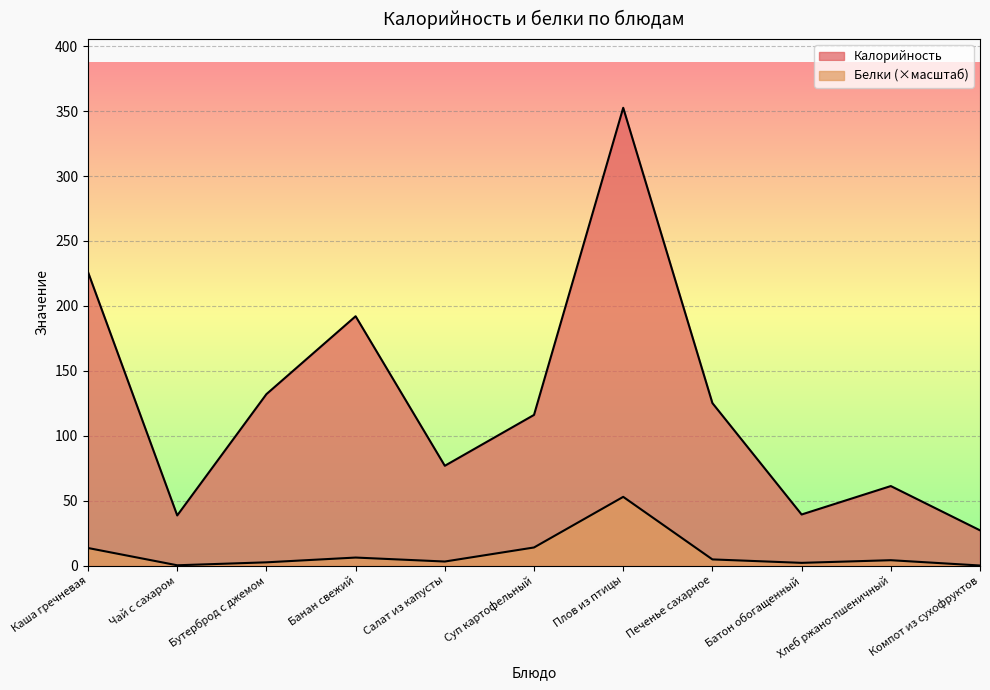

What is the minimum value for Калорийность?

27.1